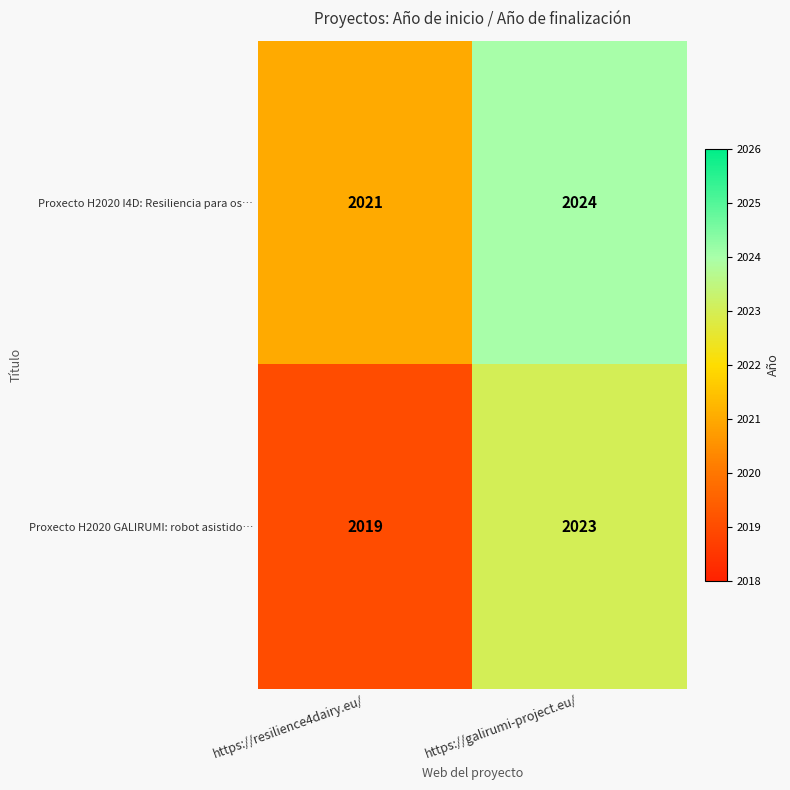

What is the difference between the maximum and minimum values in the Proxecto H2020 GALIRUMI: robot asistido… series?

4